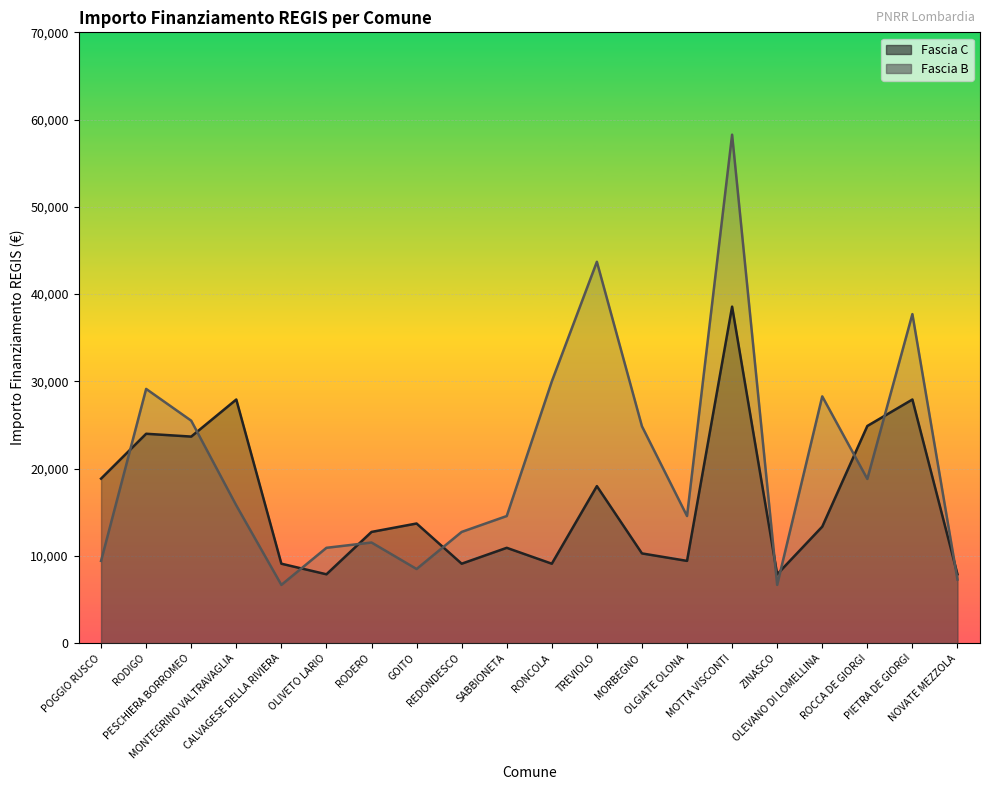

At which category is the sum across all series the highest?

MOTTA VISCONTI